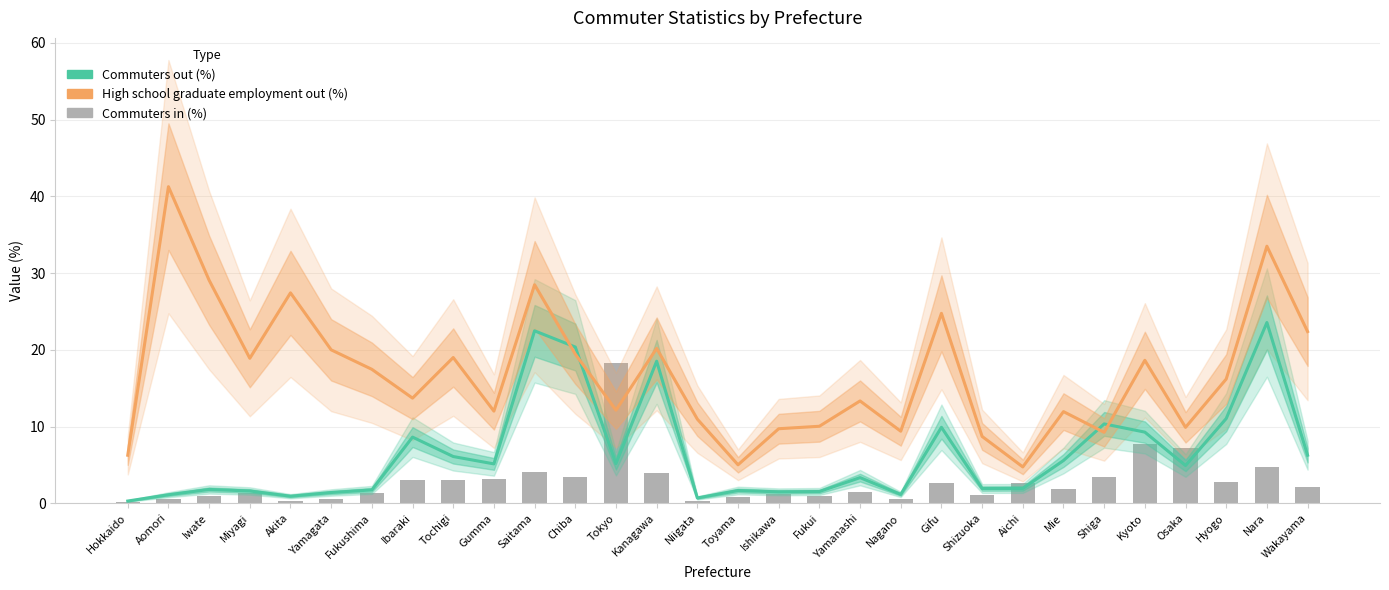

Rank the series at Ibaraki from lowest to highest value.

Commuters in (%), Commuters out (%), High school graduate employment out (%)